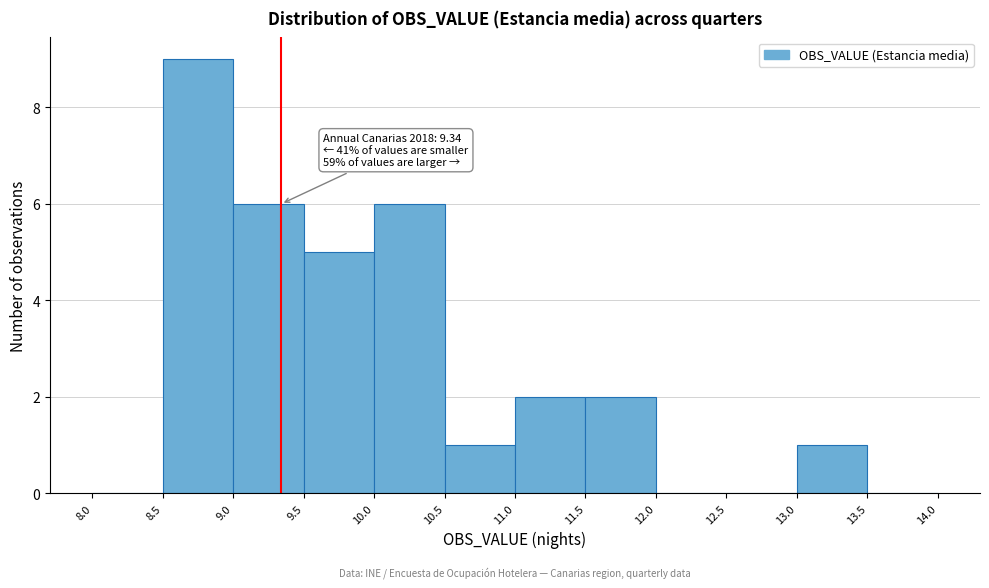

Over which range of the x-axis is the bar tallest?

8.5 to 9.0